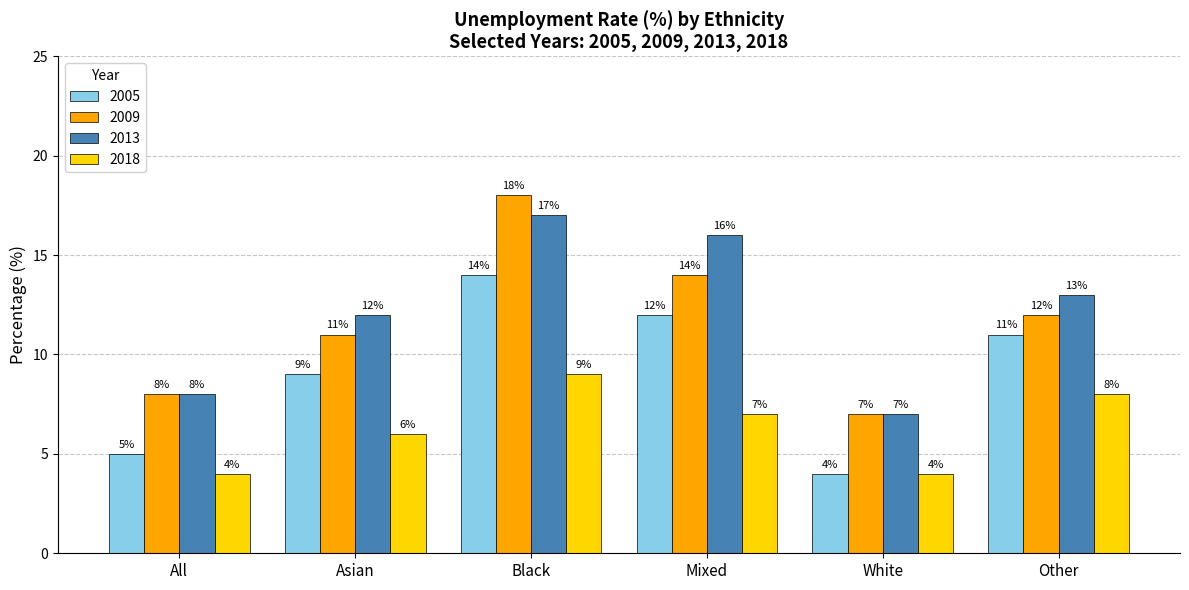

What is the minimum value shown in the chart?

4